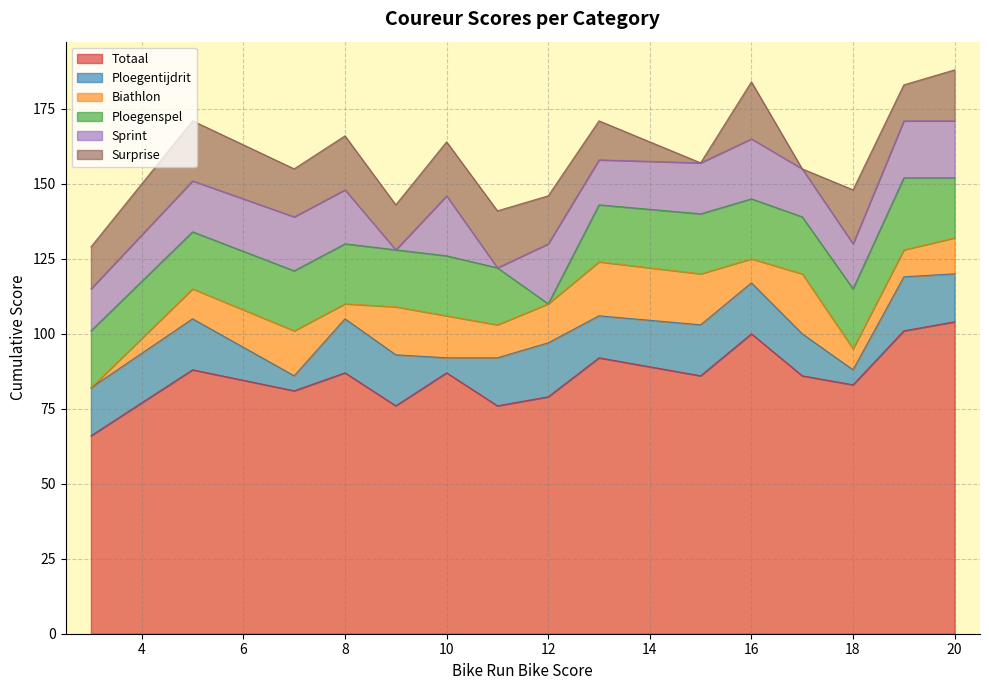

What is the maximum value for Totaal?

104